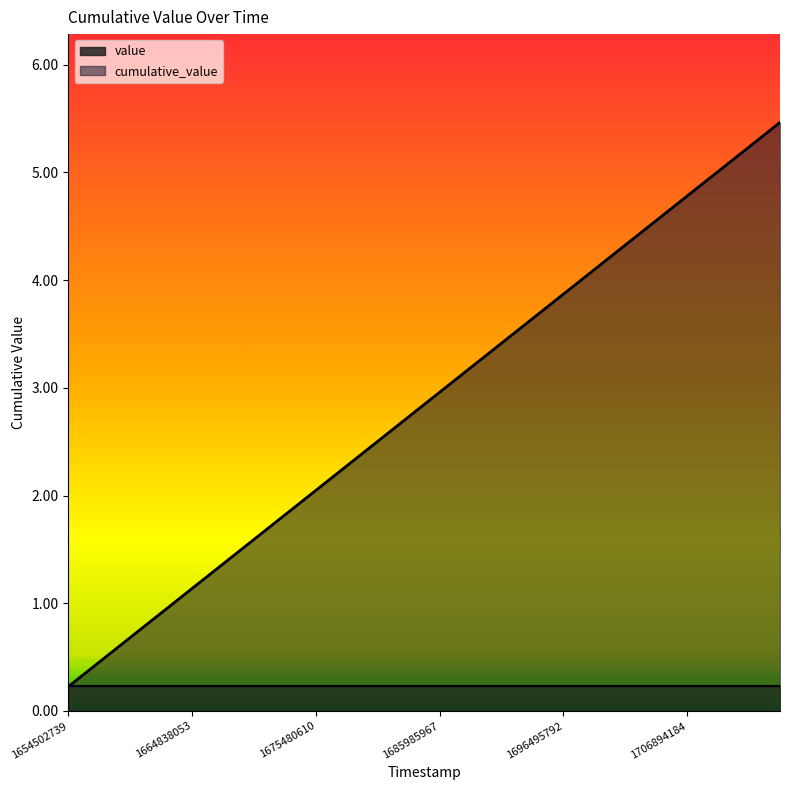

Rank the categories by value from highest to lowest.

1714693035, 1712062443, 1709489079, 1706894184, 1704291958, 1701686981, 1699089834, 1696495792, 1693819536, 1691271990, 1688652306, 1685985967, 1683347624, 1680717062, 1678117920, 1675480610, 1672679249, 1670044889, 1667453111, 1664838053, 1662219008, 1659573959, 1657056049, 1654502739